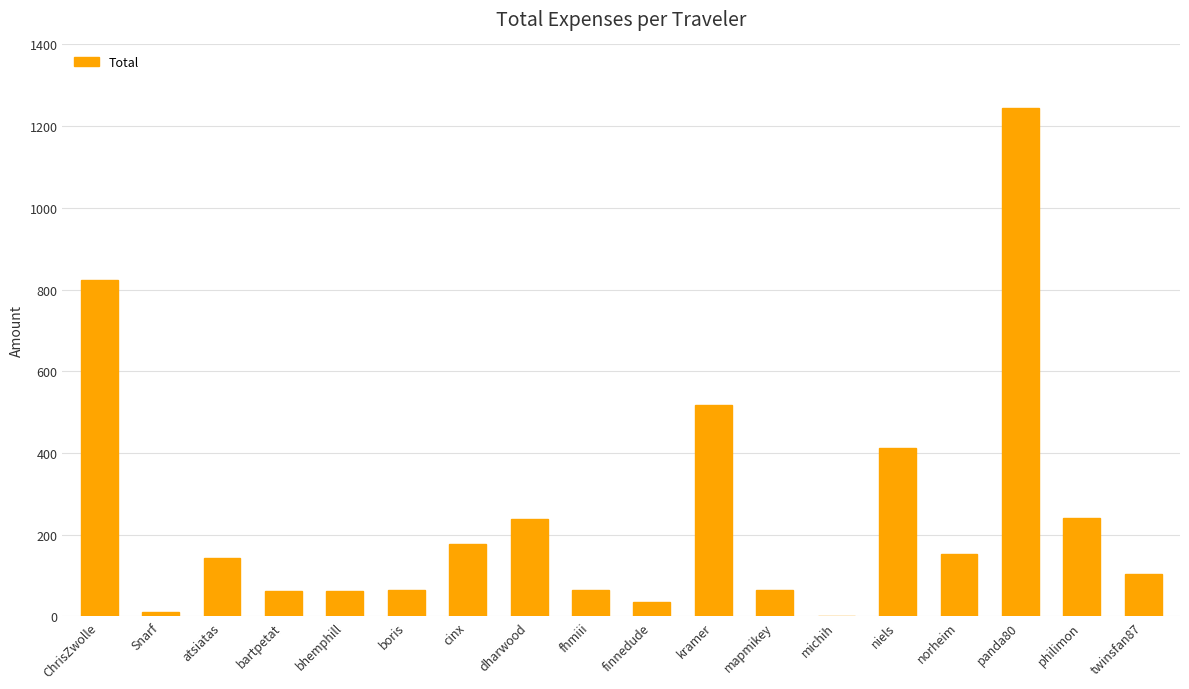

Approximately how many times larger is the value at twinsfan87 compared to fhmiii?

1.6